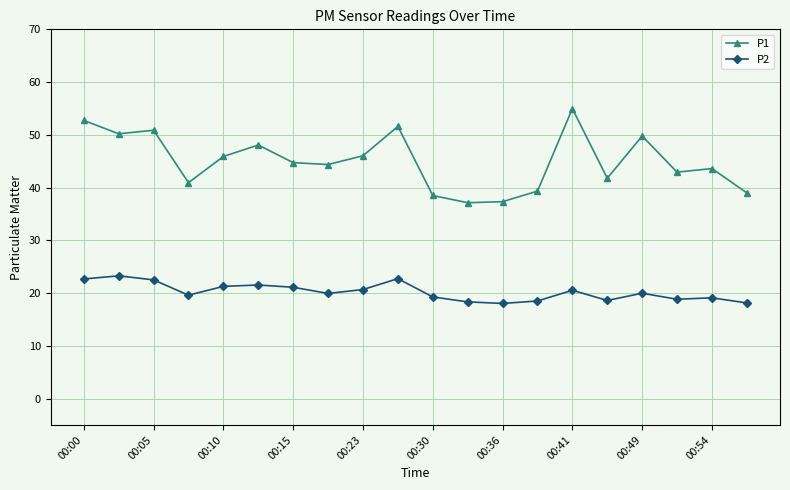

Which series has the largest range (max minus min)?

P1